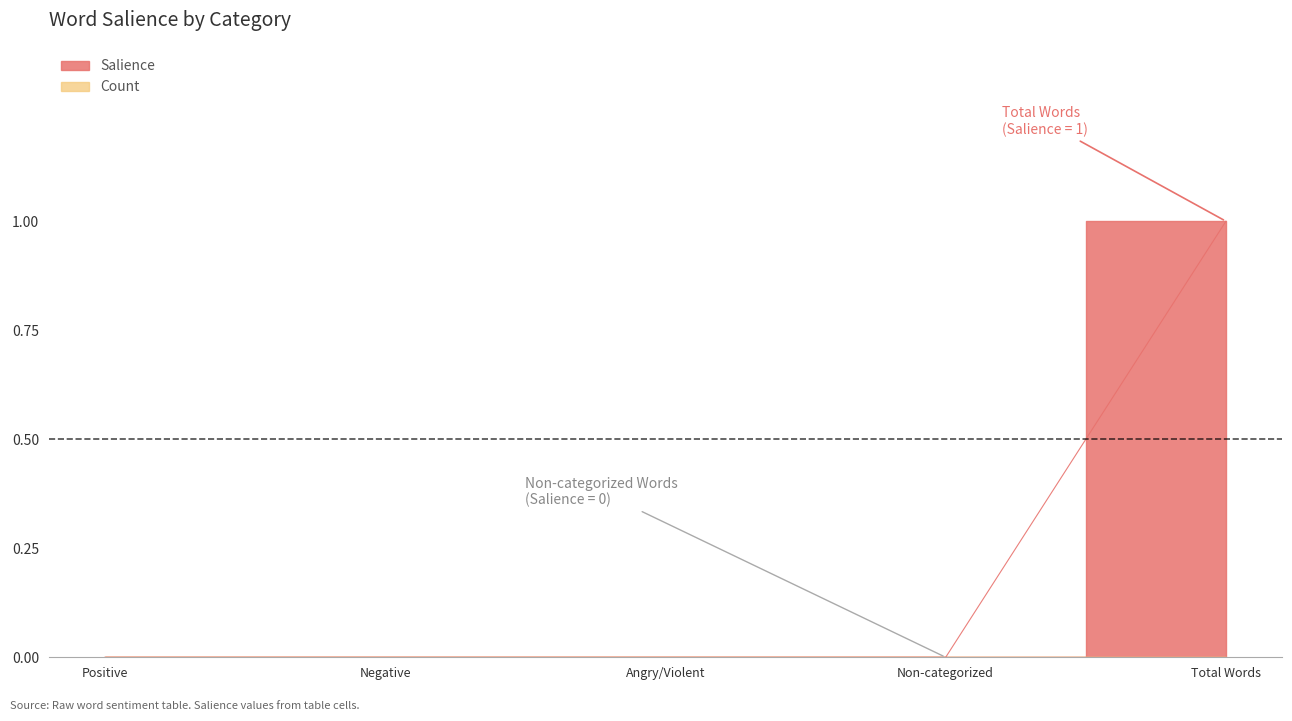

What is the change in value from Negative to Total Words?

+1